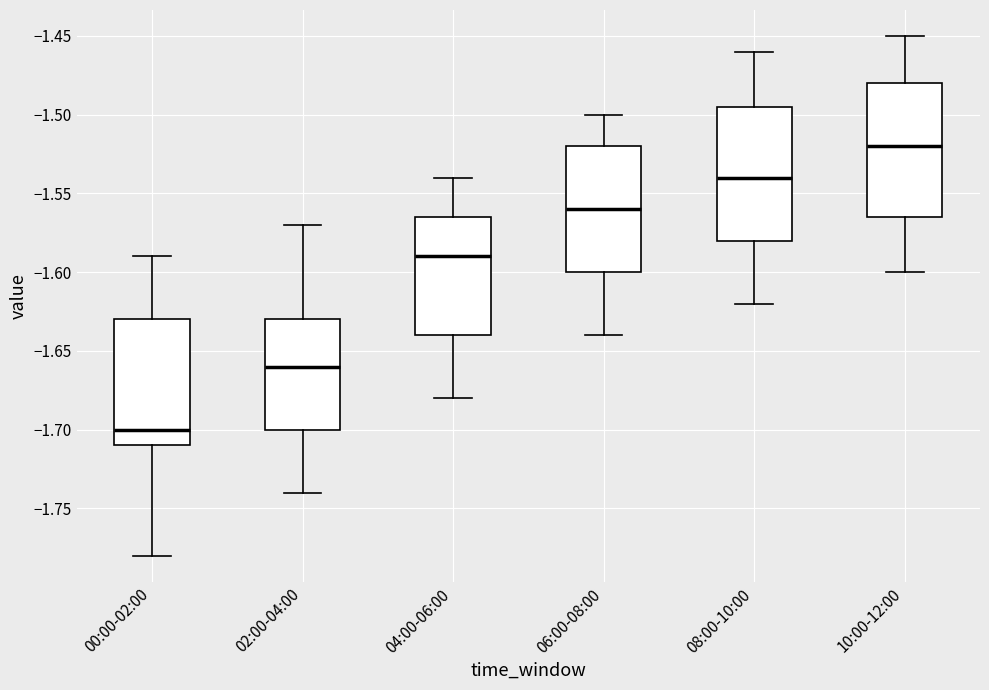

Reading left to right, transcribe this box plot: for each box, give where its median line is, the range the box spans, and where its two whiskers end, as read against the y-axis. The values are not printed on the chart, so give them approximately, as read against the axis.

00:00-02:00: median -1.700, box -1.710 to -1.630, whiskers -1.780 to -1.590
02:00-04:00: median -1.660, box -1.700 to -1.630, whiskers -1.740 to -1.570
04:00-06:00: median -1.590, box -1.640 to -1.565, whiskers -1.680 to -1.540
06:00-08:00: median -1.560, box -1.600 to -1.520, whiskers -1.640 to -1.500
08:00-10:00: median -1.540, box -1.580 to -1.495, whiskers -1.620 to -1.460
10:00-12:00: median -1.520, box -1.565 to -1.480, whiskers -1.600 to -1.450